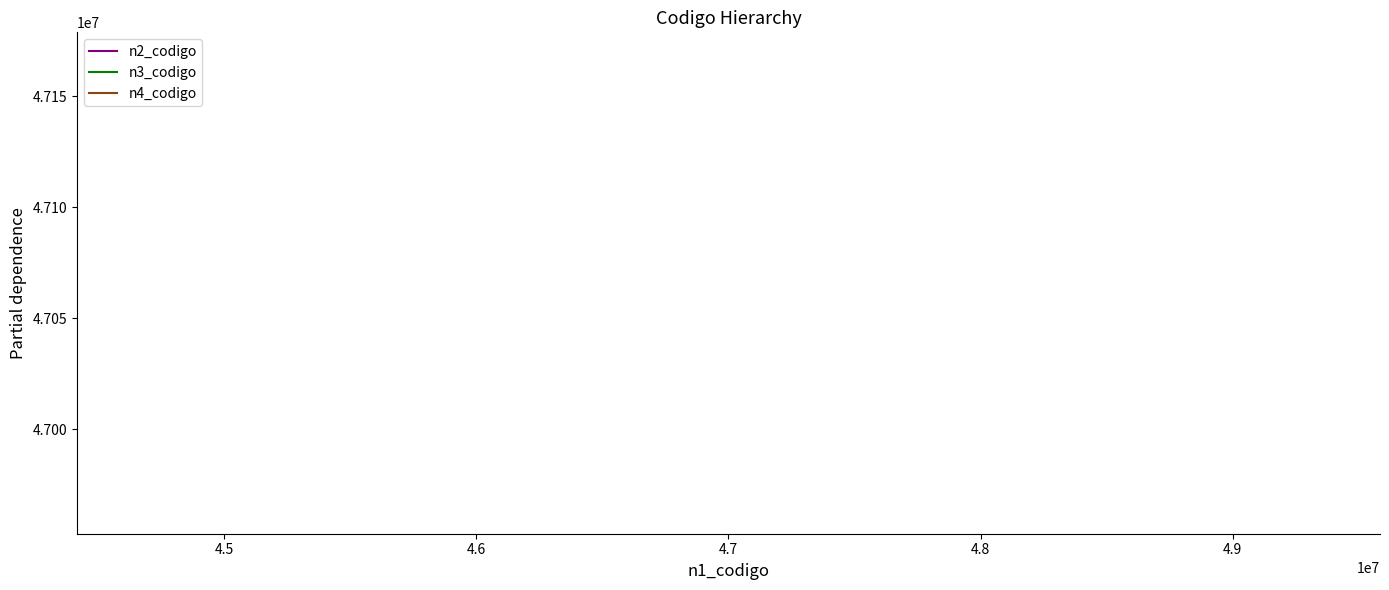

What is the smallest value displayed?

47130000